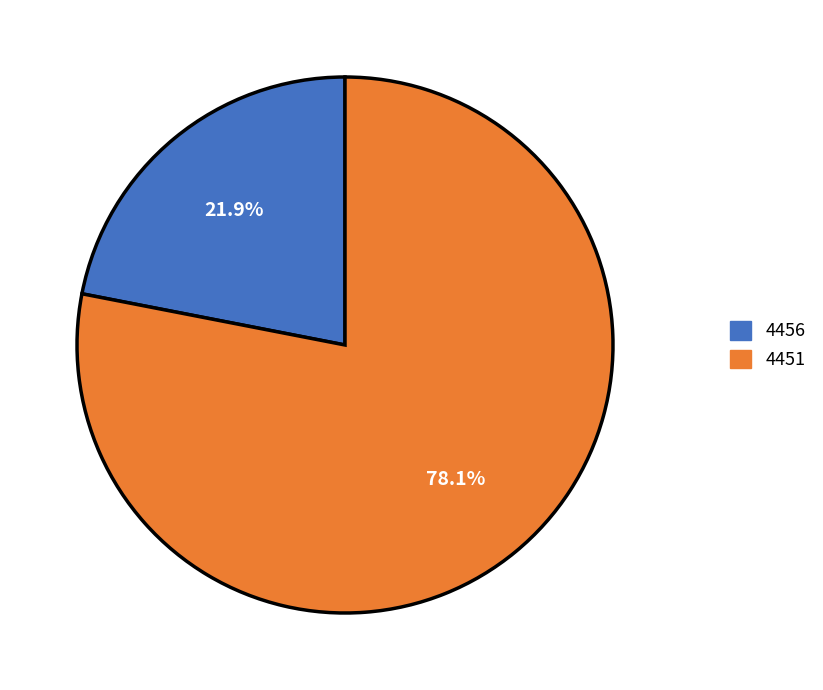

Which category has the smallest portion of the pie?

4456